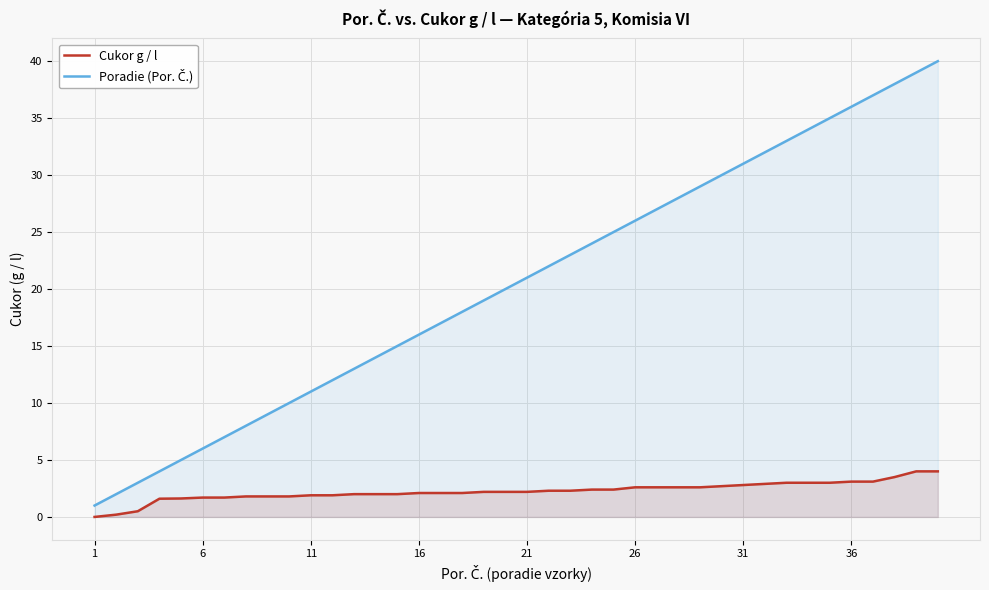

What is the total value across all series at 36?

39.1